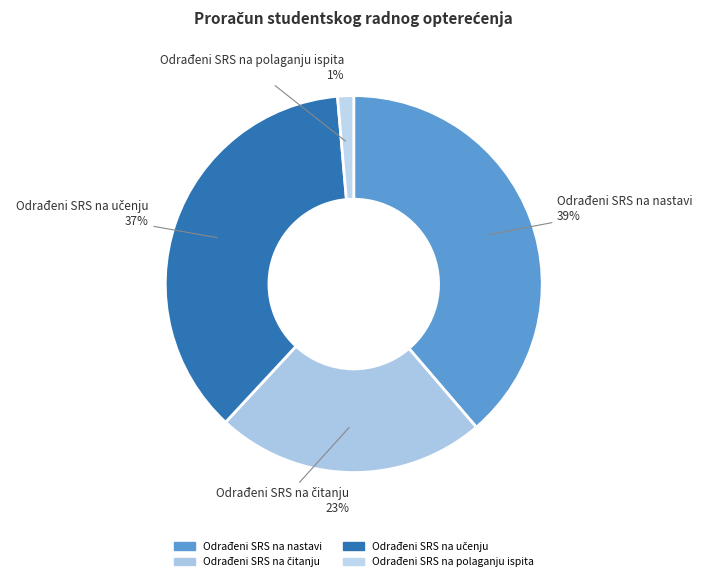

To the nearest percent, what is the average slice percentage?

25%